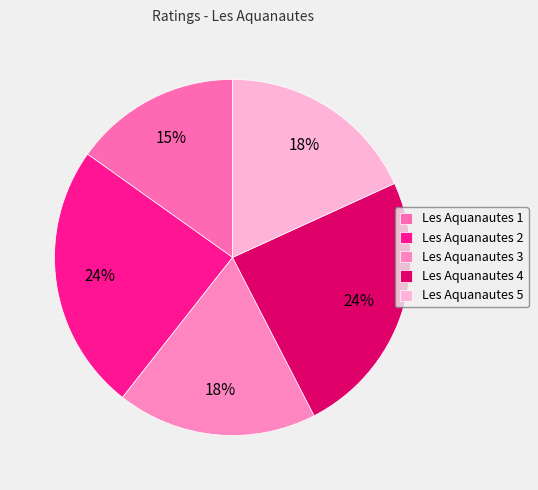

Combined, do Les Aquanautes 3 and Les Aquanautes 2 account for over 50%?

No